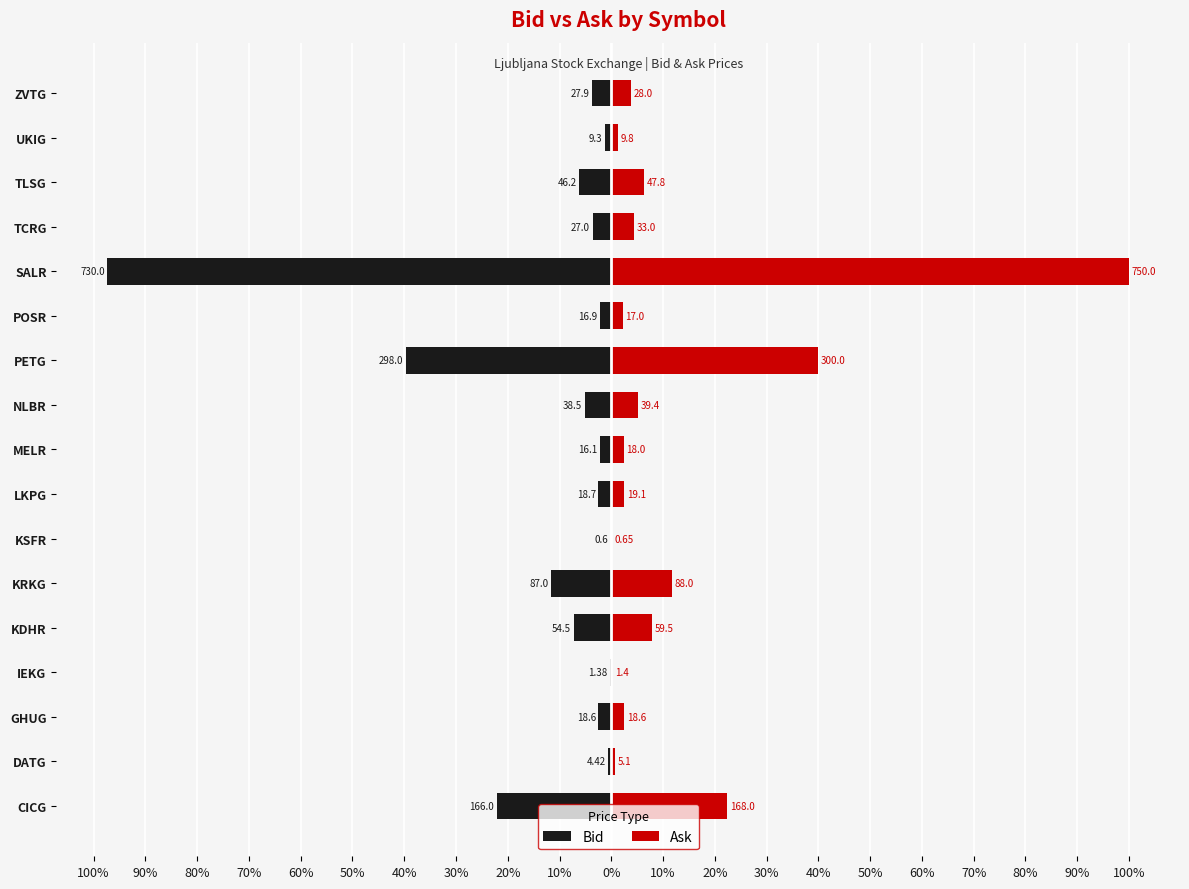

Which series changed the most between 70% and 0%?

Ask